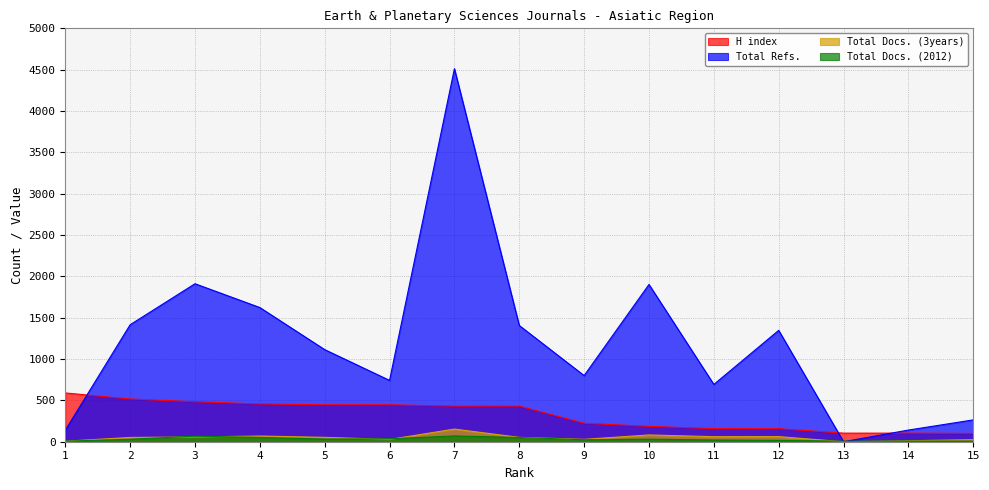

How many categories are shown in the chart?

15